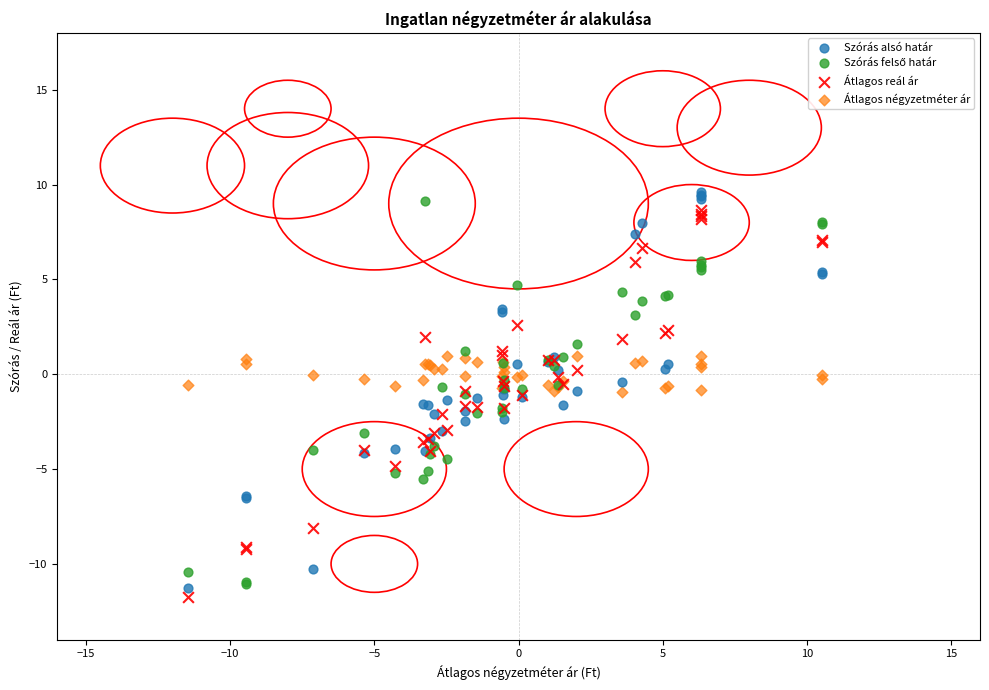

Which series reaches the minimum Y coordinate?

Átlagos reál ár